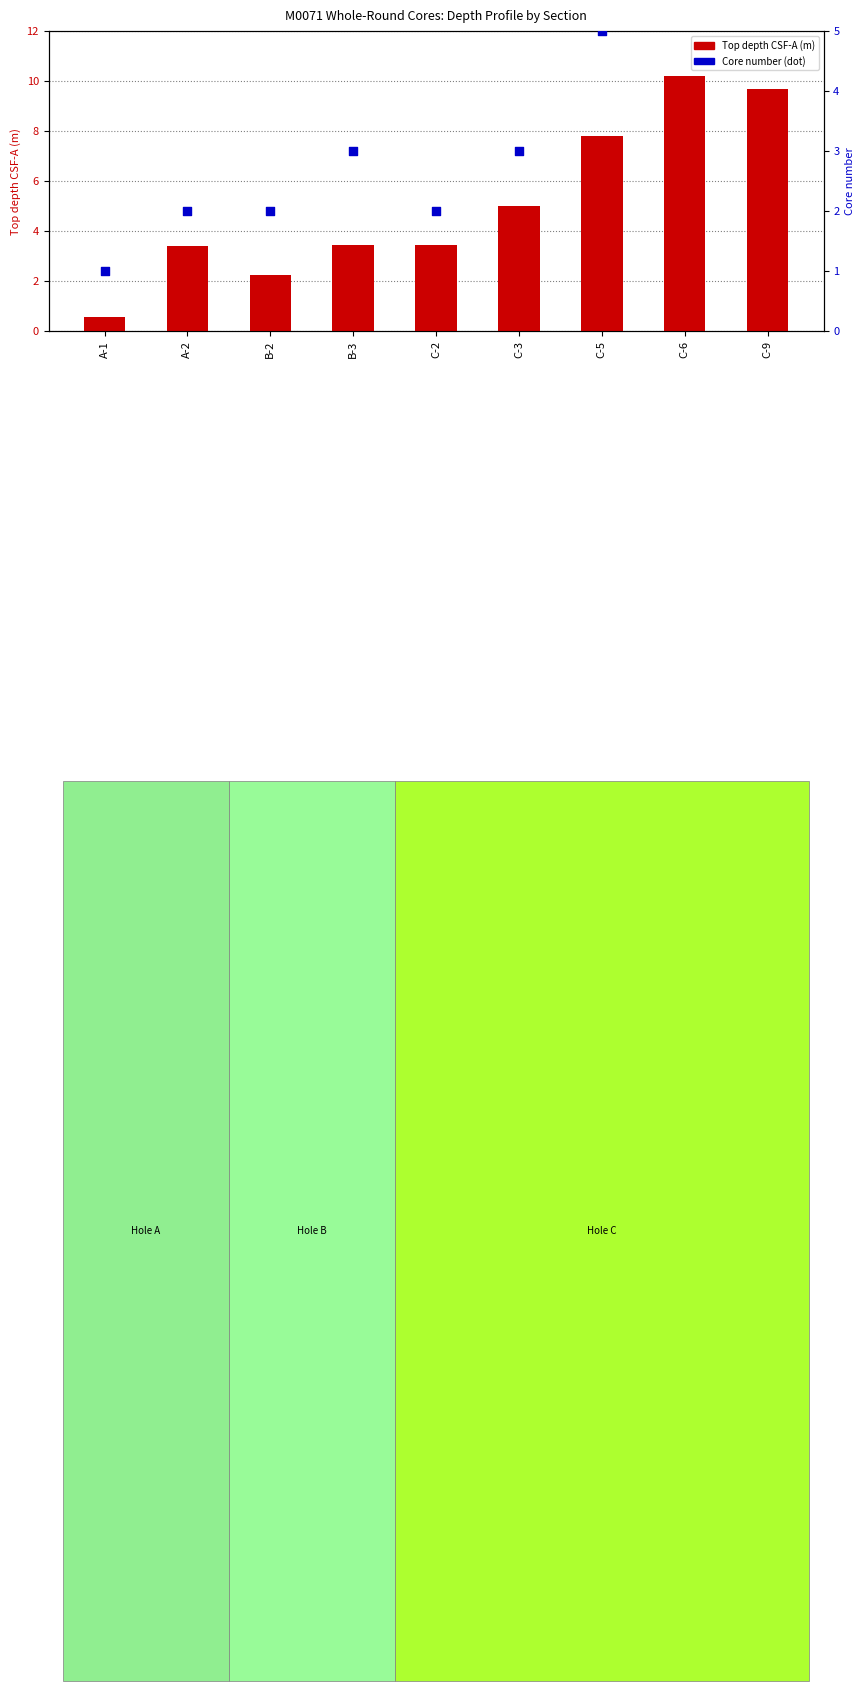

What are all the series names shown in the legend?

Top depth CSF-A (m), Core number